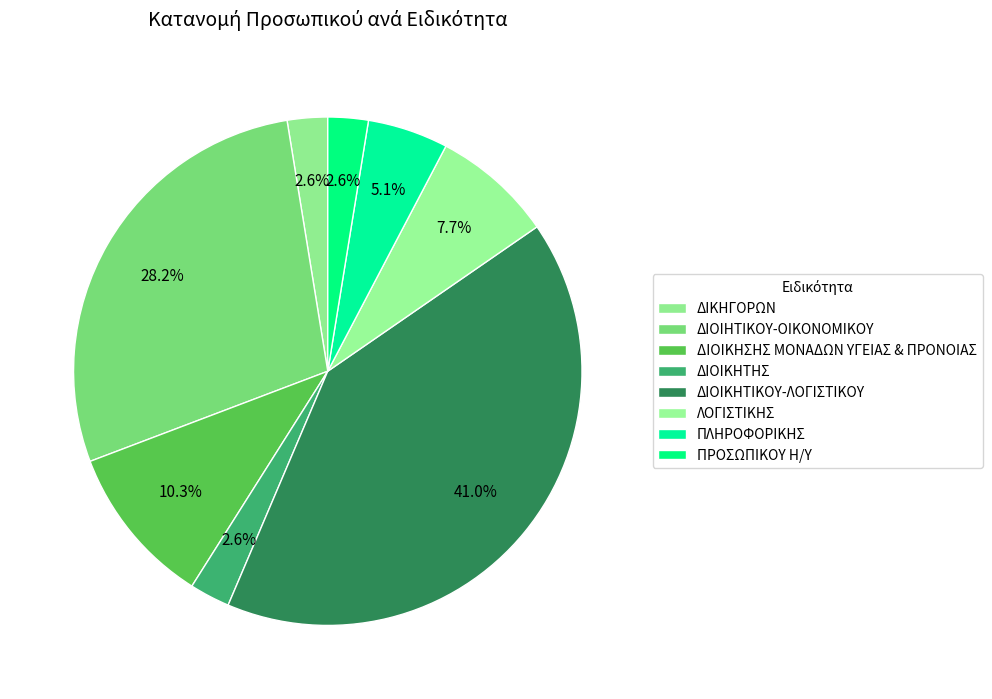

Combined, do ΠΡΟΣΩΠΙΚΟΥ Η/Υ and ΛΟΓΙΣΤΙΚΗΣ account for over 50%?

No